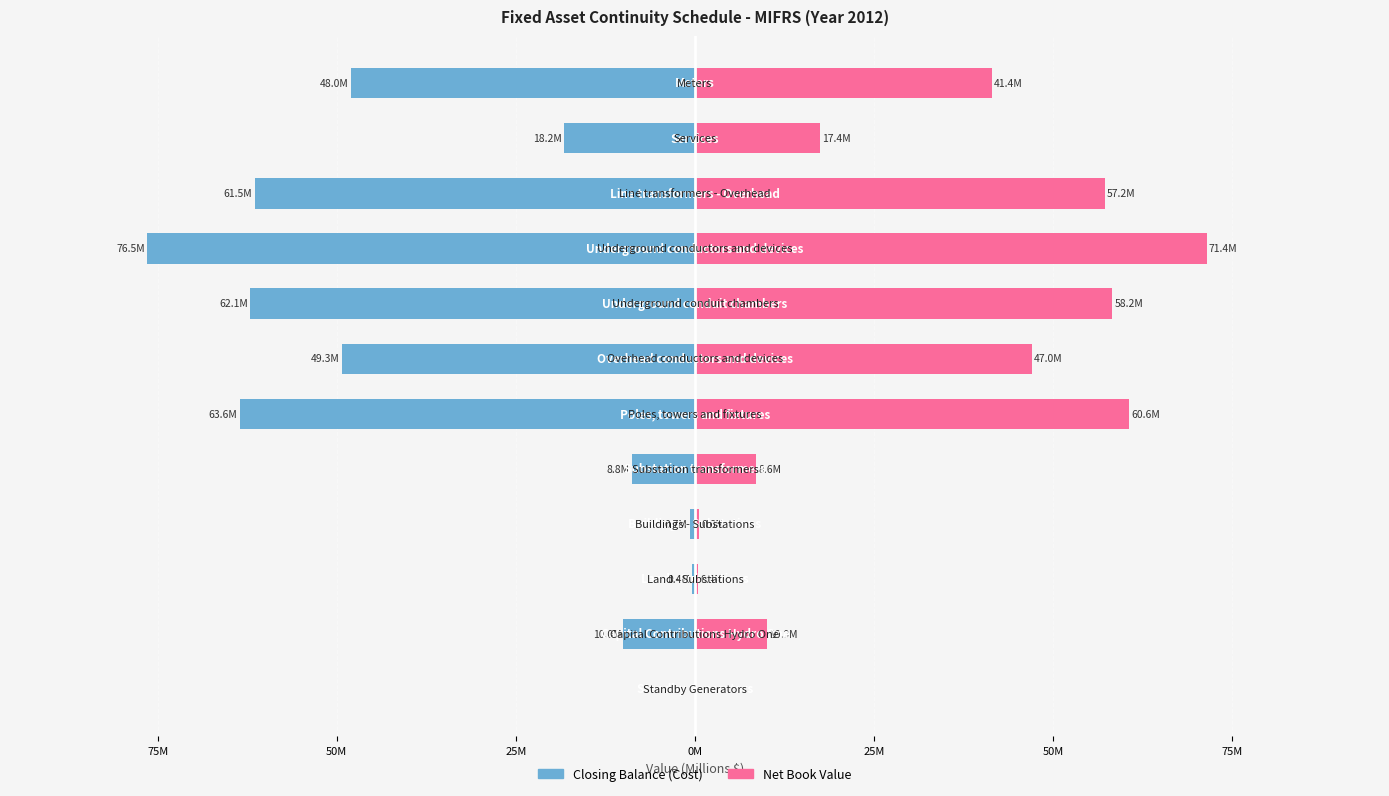

Are the bars horizontal?

Yes